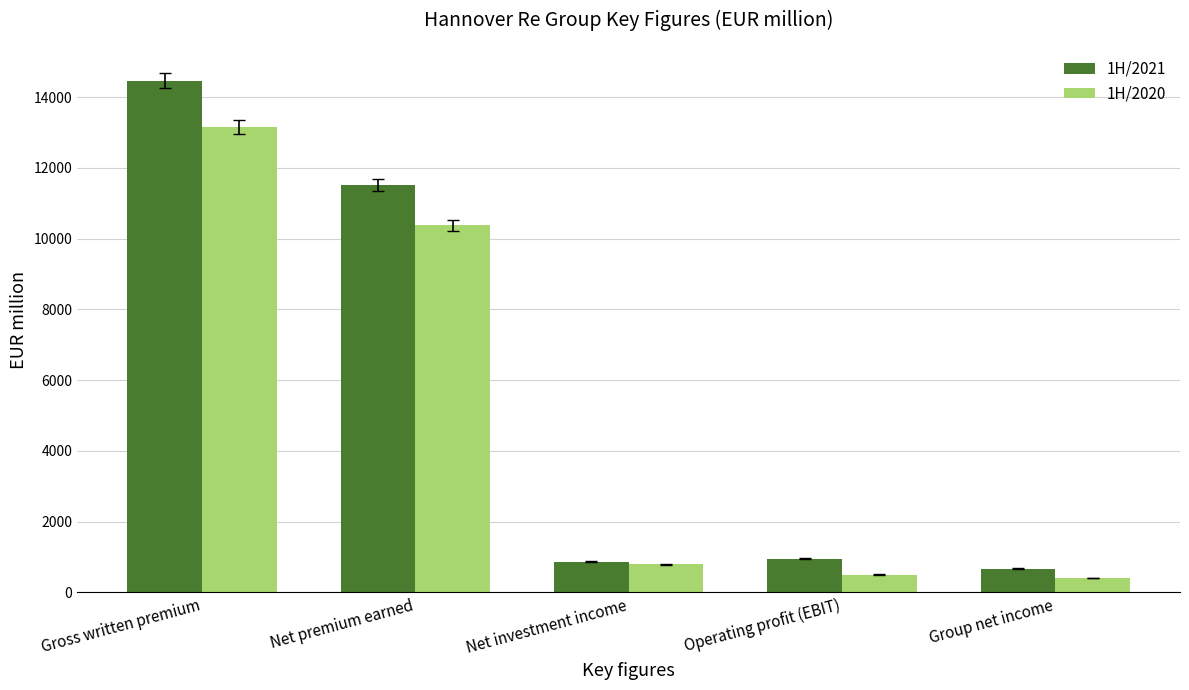

What is the total value across all series at Net investment income?

1658.9